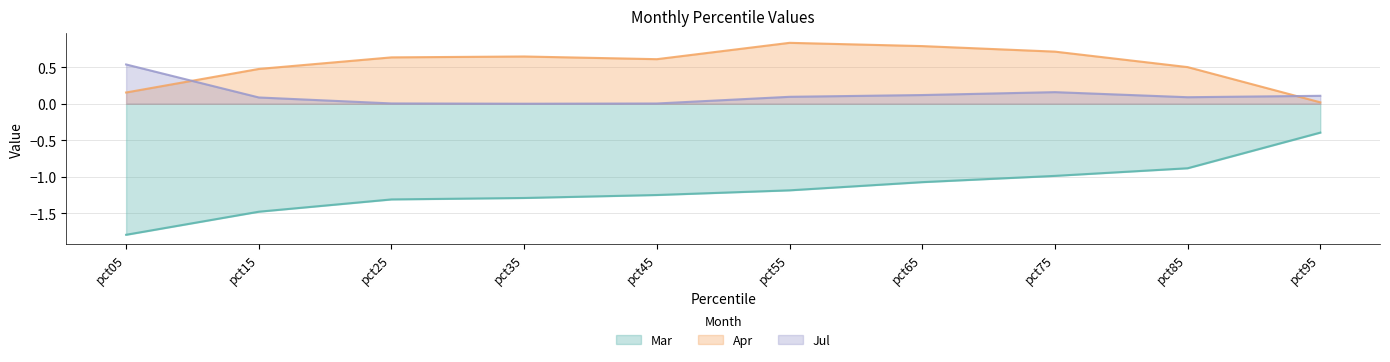

Reading right to left, list all the values displayed in this chart.

Mar: -0.4	-0.9	-1.0	-1.1	-1.2	-1.3	-1.3	-1.3	-1.5	-1.8
Apr: 0.0	0.5	0.7	0.8	0.8	0.6	0.6	0.6	0.5	0.2
Jul: 0.1	0.1	0.2	0.1	0.1	0.0	0.0	0.0	0.1	0.5